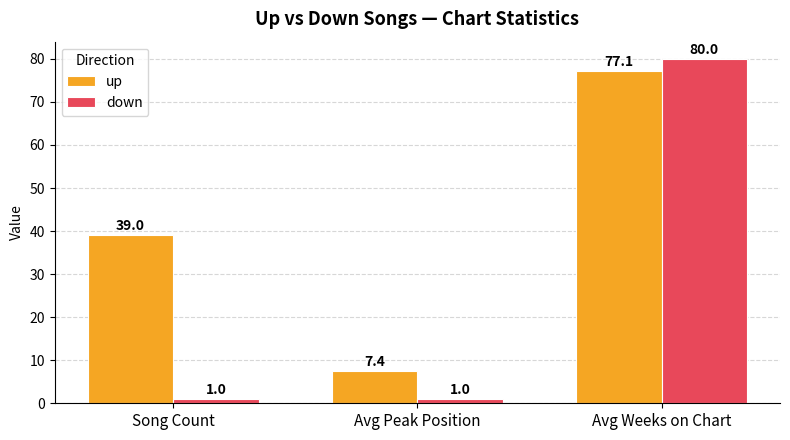

What is the label of the 1st bar from the right?

Avg Weeks on Chart